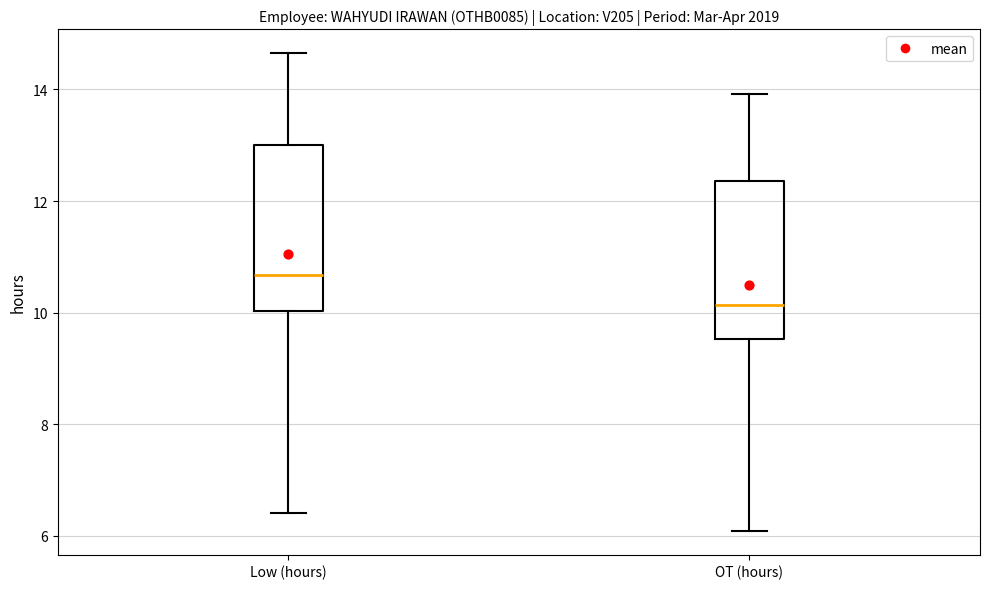

Where is the upper edge of the box for Low (hours) on the y-axis? The values are not printed on the chart, so give them approximately, as read against the axis.

13.0